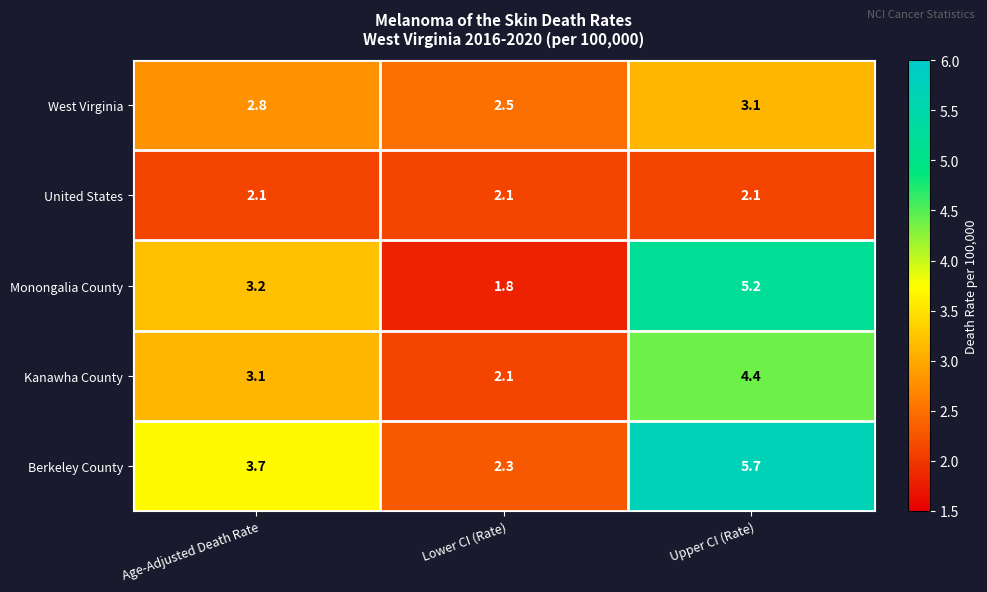

Where does the Monongalia County series first go above 3?

Age-Adjusted Death Rate